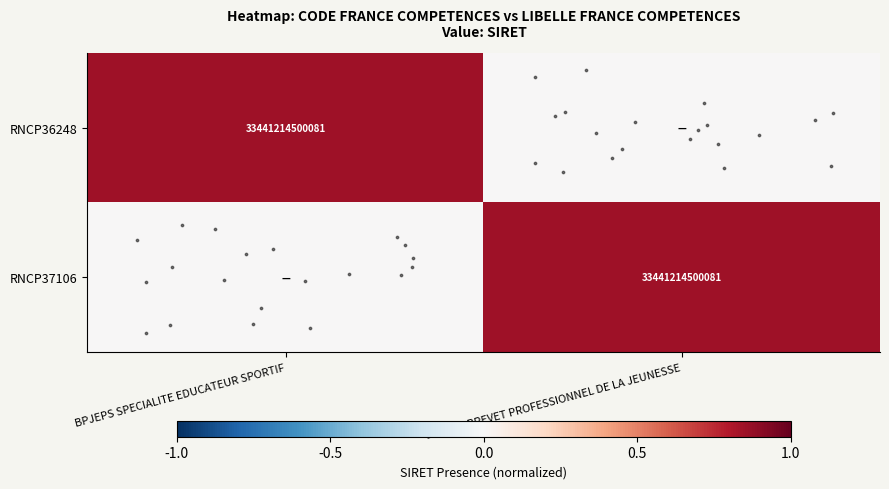

What is the spread (max minus min) of values at BPJEPS BREVET PROFESSIONNEL DE LA JEUNESSE?

0.8